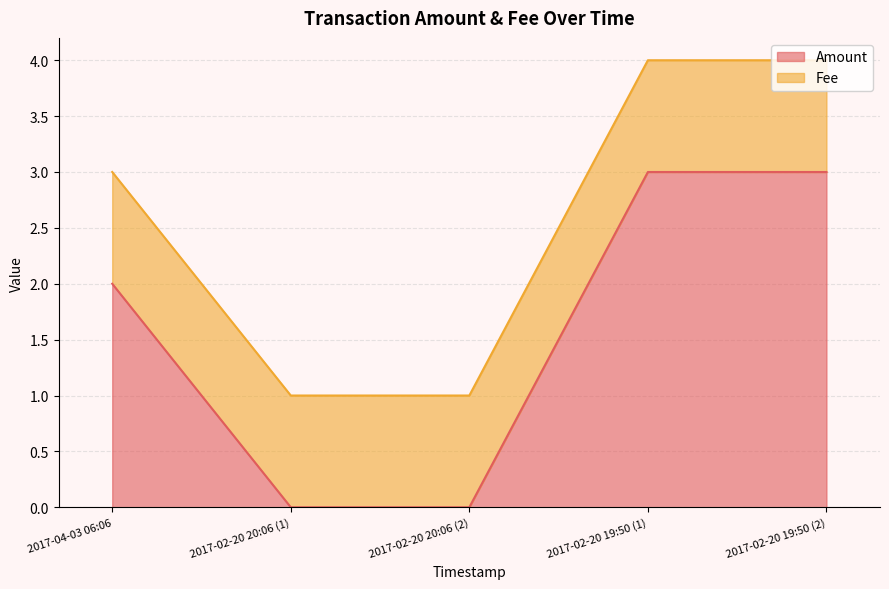

Reading left to right, extract all data points from this chart.

2	0	0	3	3